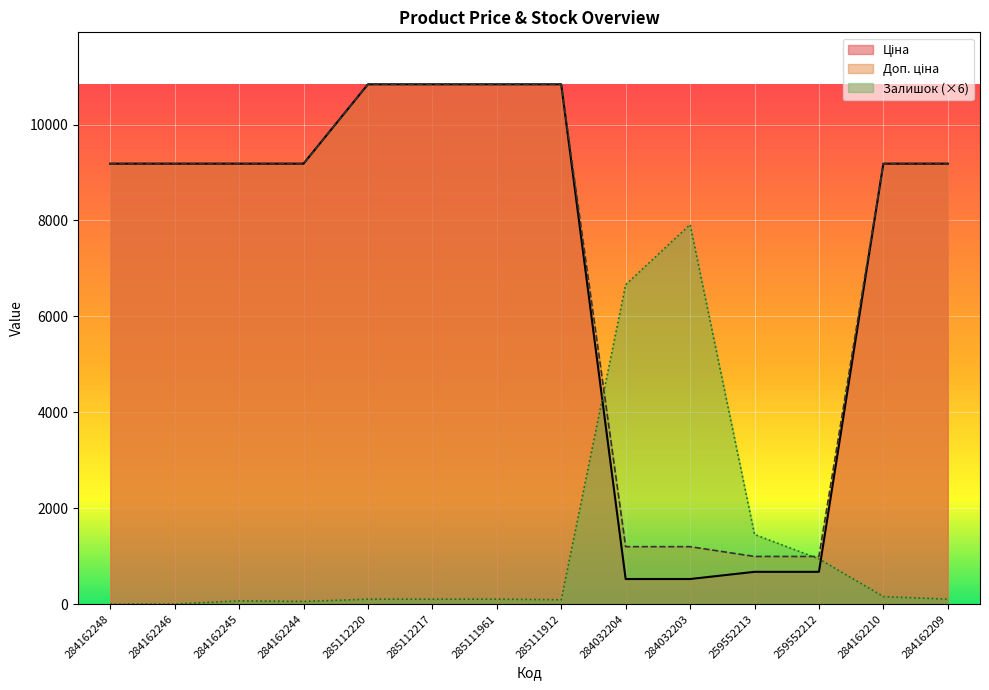

The value of Ціна at 284162244 is 5923.8. True or false?

False